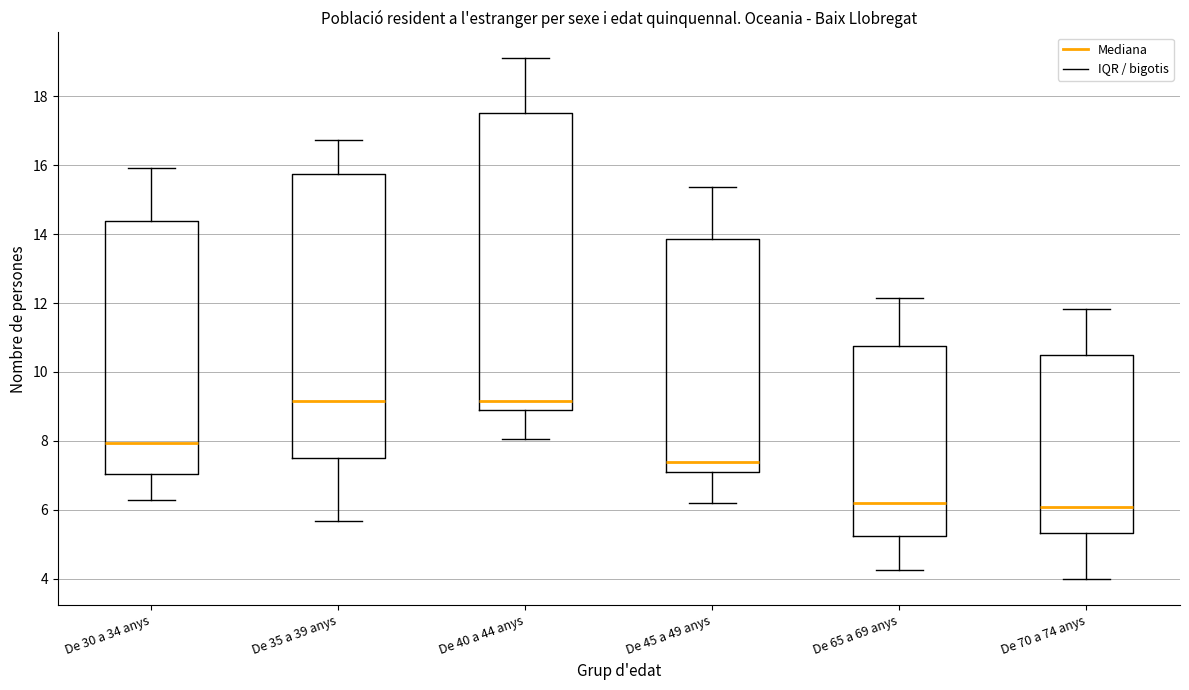

Reading left to right, read every box against the y-axis: the position of its median line, the range the box covers, and the ends of its whiskers. The values are not printed on the chart, so give them approximately, as read against the axis.

De 30 a 34 anys: median 8.0, box 7.0 to 14.4, whiskers 6.2 to 16.0
De 35 a 39 anys: median 9.2, box 7.6 to 15.8, whiskers 5.6 to 16.8
De 40 a 44 anys: median 9.2, box 9.0 to 17.6, whiskers 8.0 to 19.0
De 45 a 49 anys: median 7.4, box 7.0 to 13.8, whiskers 6.2 to 15.4
De 65 a 69 anys: median 6.2, box 5.2 to 10.8, whiskers 4.2 to 12.2
De 70 a 74 anys: median 6.0, box 5.4 to 10.4, whiskers 4.0 to 11.8